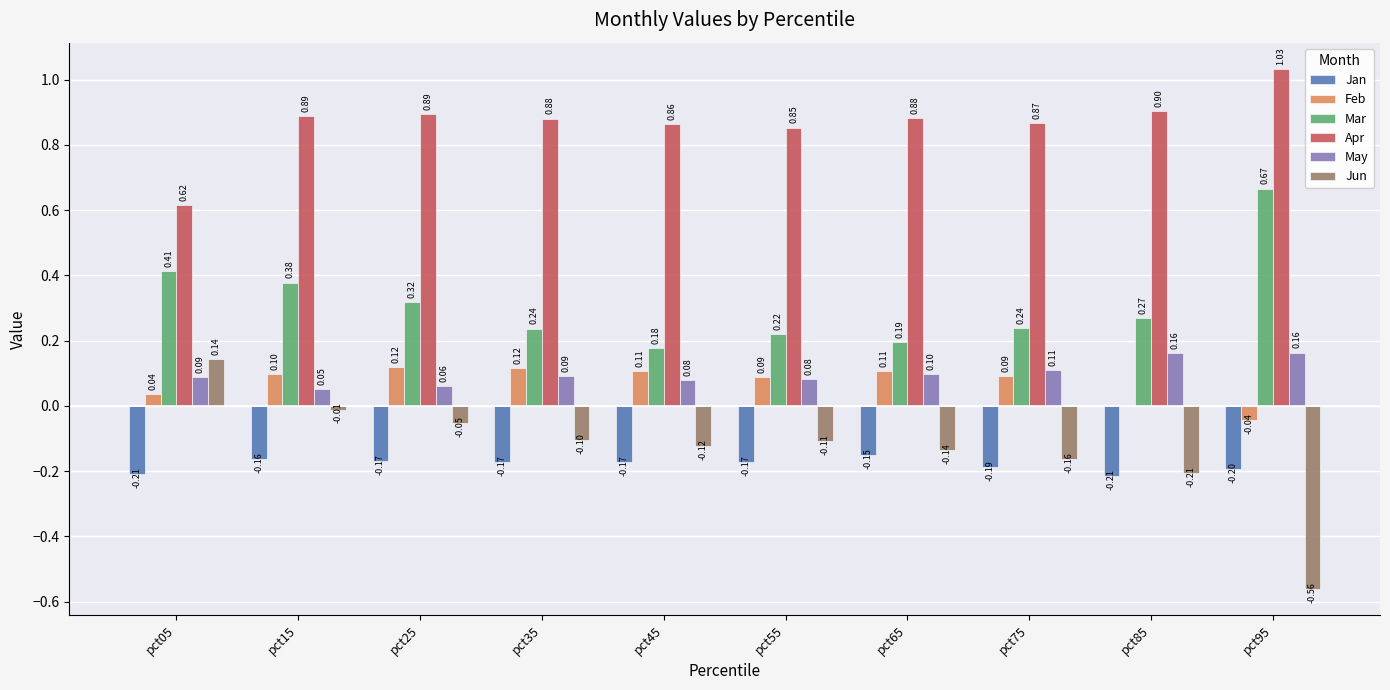

What is the total value across all series at pct95?

1.1